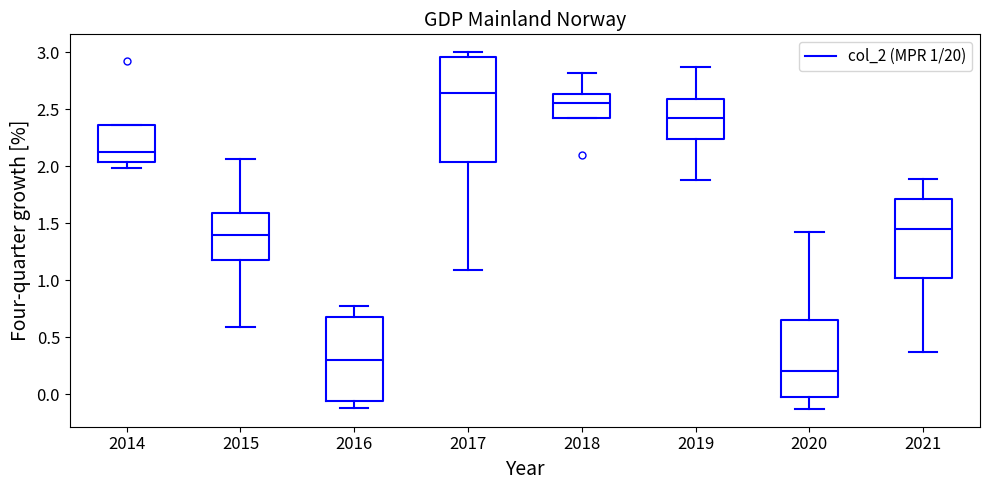

Reading left to right, transcribe this box plot: for each box, give where its median line is, the range the box spans, and where its two whiskers end, as read against the y-axis. The values are not printed on the chart, so give them approximately, as read against the axis.

2014: median 2.10, box 2.05 to 2.35, whiskers 2.00 to 2.35
2015: median 1.40, box 1.20 to 1.60, whiskers 0.60 to 2.05
2016: median 0.30, box -0.05 to 0.65, whiskers -0.10 to 0.75
2017: median 2.65, box 2.05 to 2.95, whiskers 1.10 to 3.00
2018: median 2.55, box 2.40 to 2.65, whiskers 2.40 to 2.80
2019: median 2.45, box 2.25 to 2.60, whiskers 1.90 to 2.85
2020: median 0.20, box 0.00 to 0.65, whiskers -0.15 to 1.40
2021: median 1.45, box 1.00 to 1.70, whiskers 0.35 to 1.90